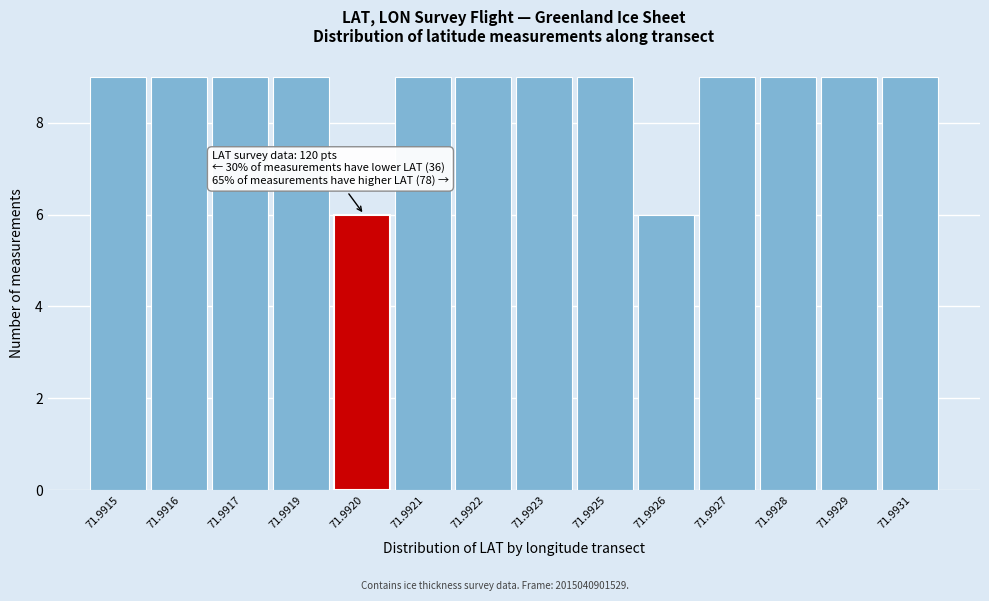

Reading right to left, what are all the values shown in this chart?

9	9	9	9	6	9	9	9	9	6	9	9	9	9